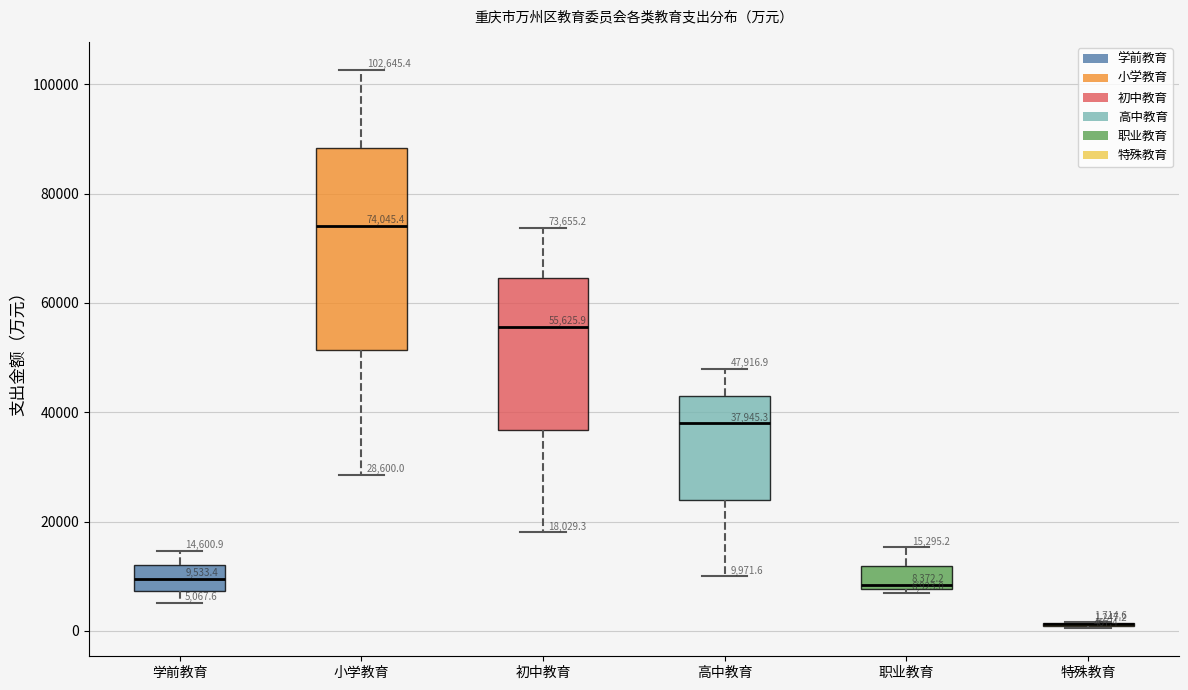

Comparing the boxes themselves (not the whiskers), which one is the tallest?

小学教育